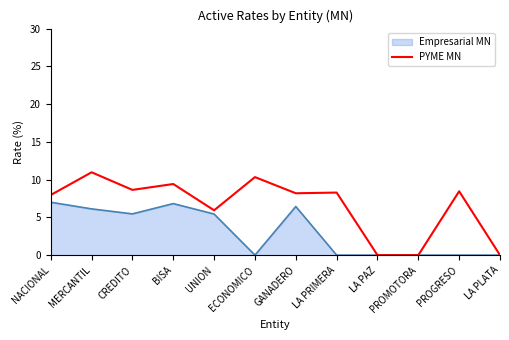

What is the greatest value displayed?

11.0